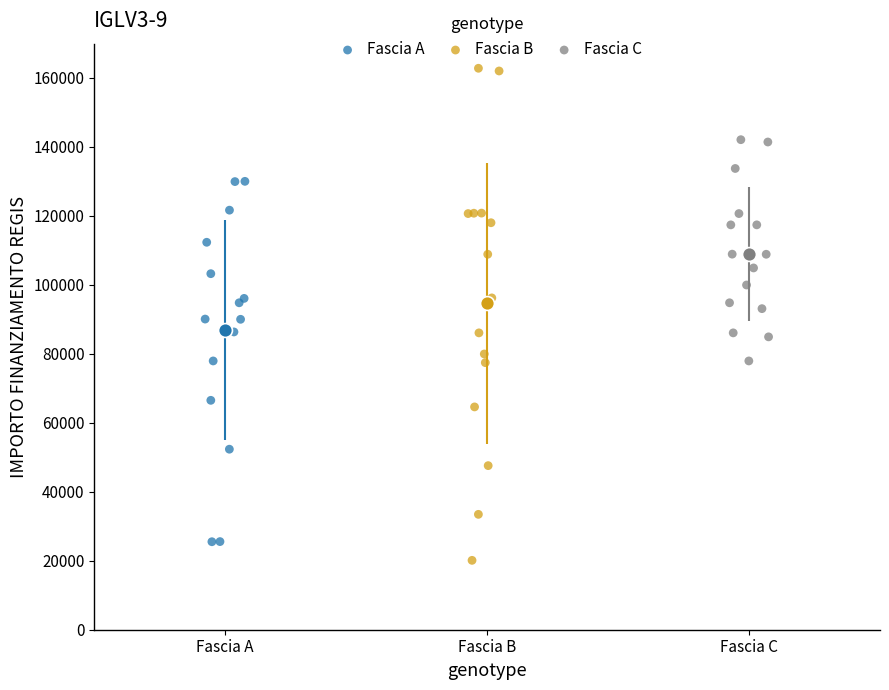

Which series contains the highest Y value?

Fascia B